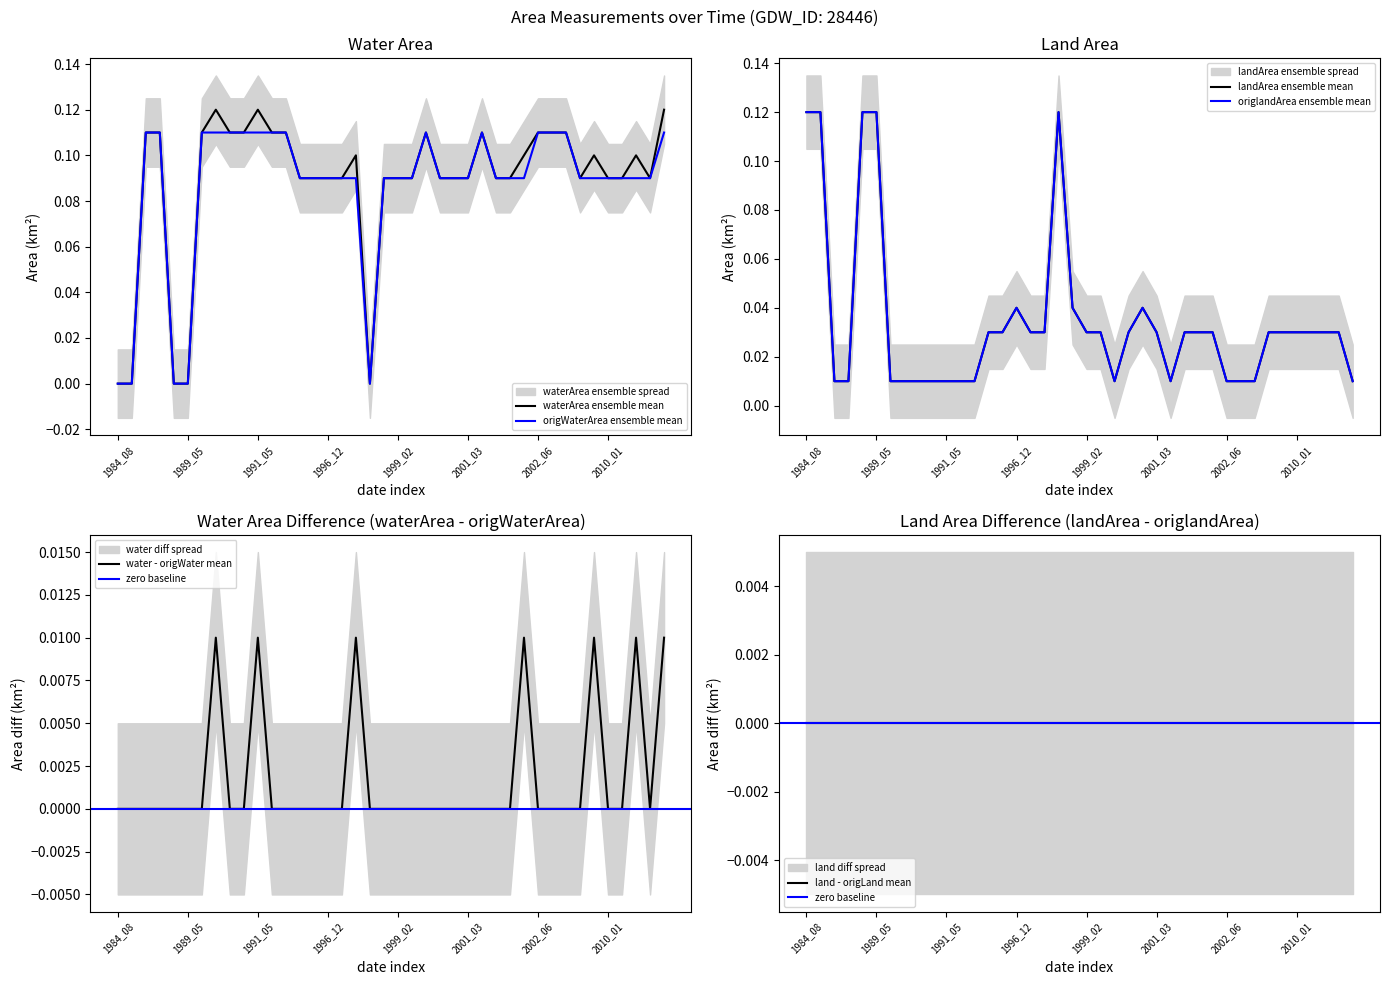

What is the label of the 27th point from the right?

1993_10